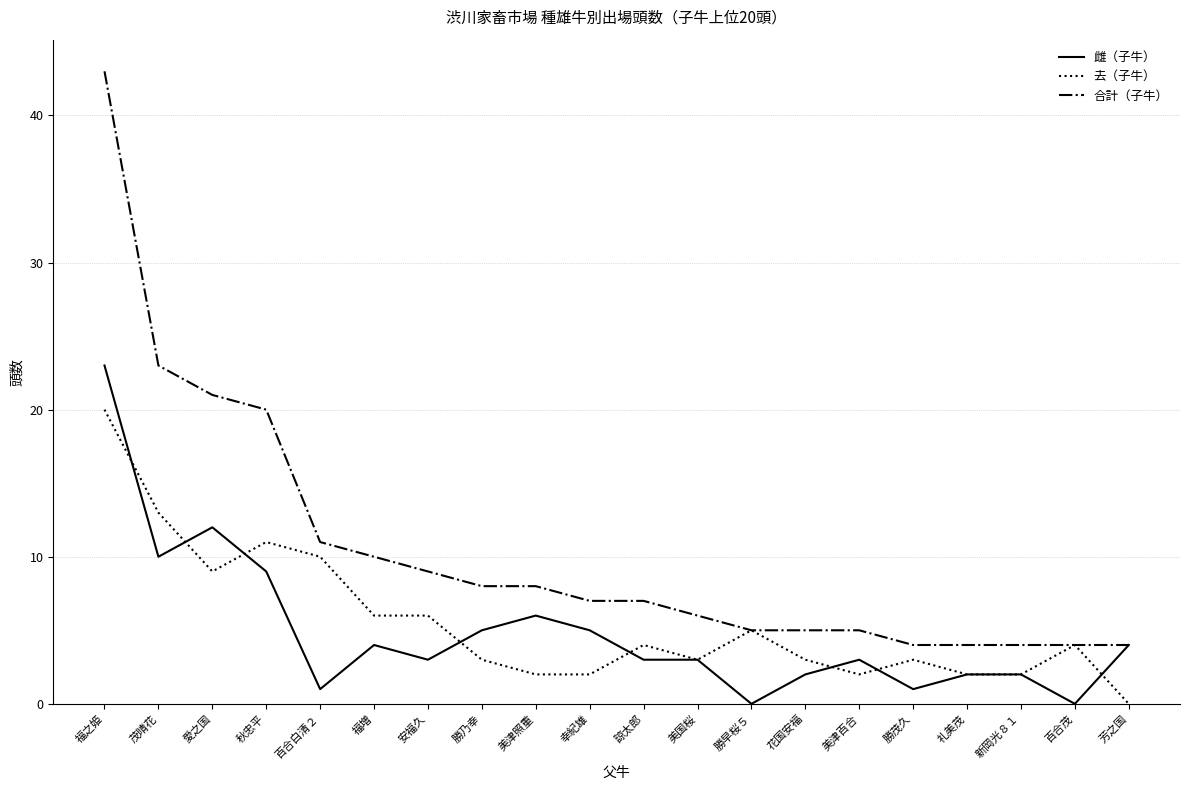

What is the spread (max minus min) of values at 花国安福?

3